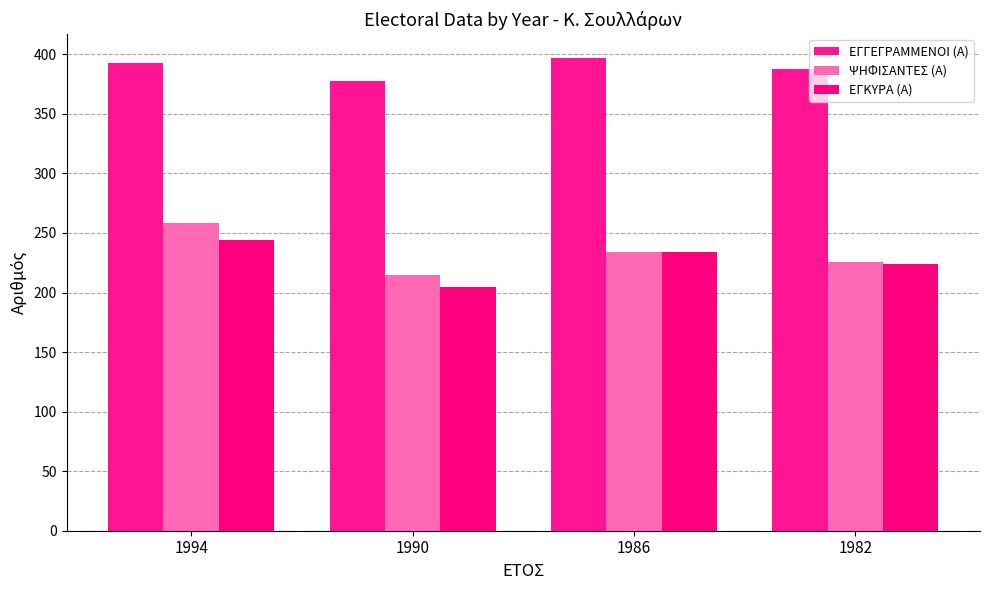

Is it true that ΨΗΦΙΣΑΝΤΕΣ (Α) equals 343 at 1994?

False